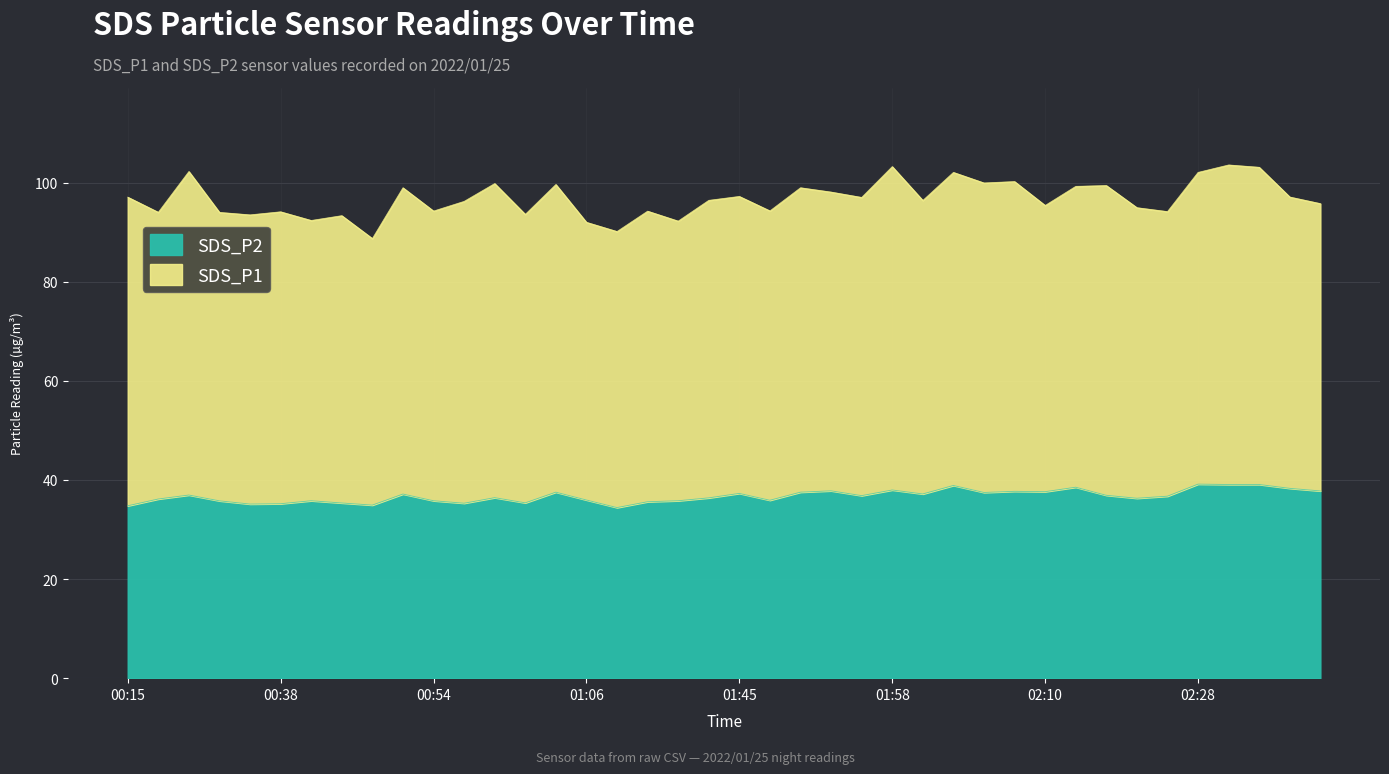

How many interior local peaks (higher than both neighbors) does the data have?

12